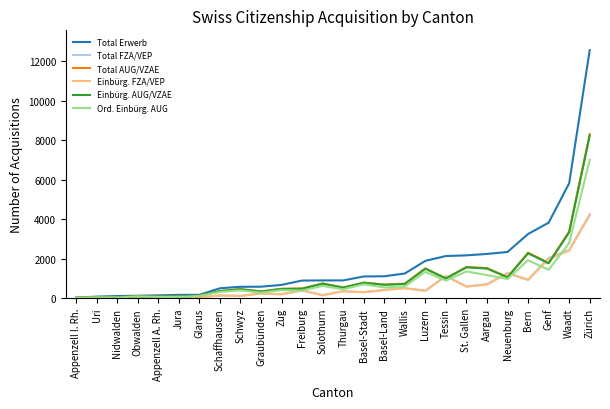

The Total Erwerb series shows 902 at Solothurn. True or false?

True